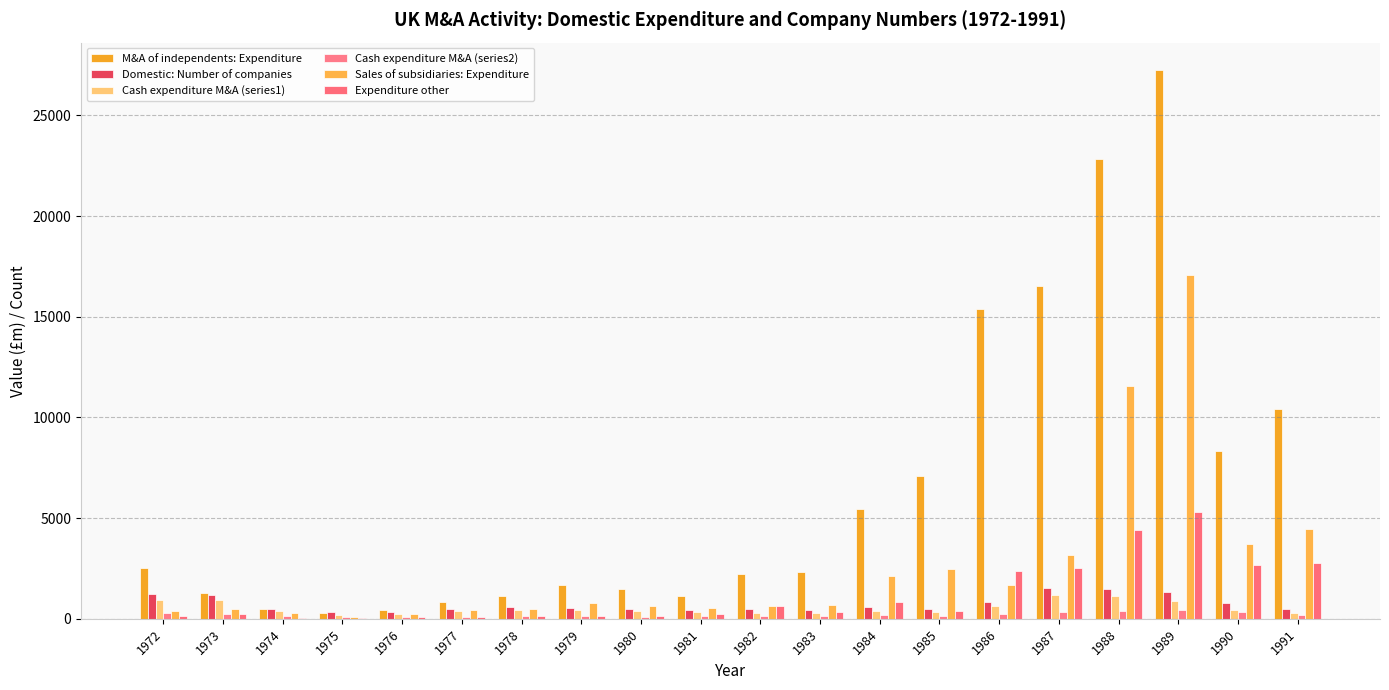

What is the smallest value displayed?

60